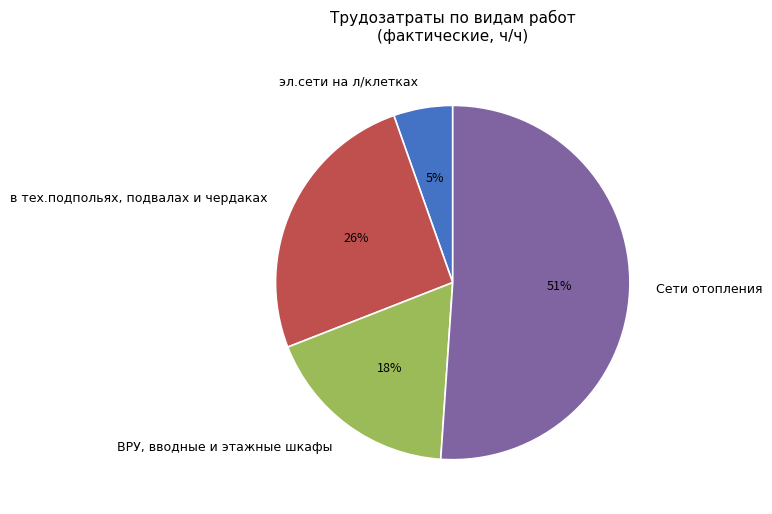

Which slice is the smallest?

эл.сети на л/клетках